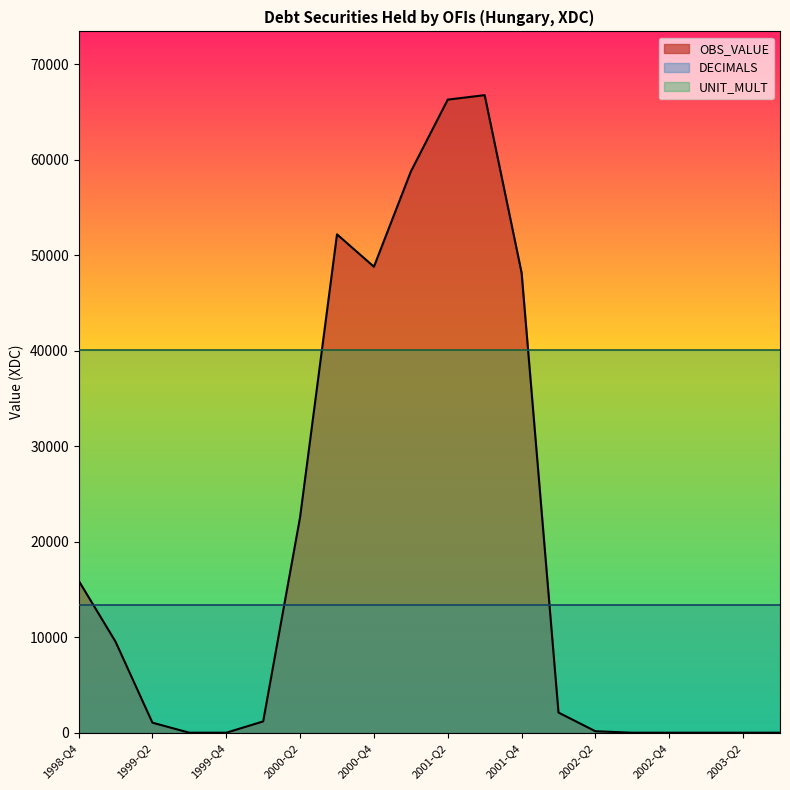

Between 2000-Q1 and 2003-Q3, which is larger?

2000-Q1